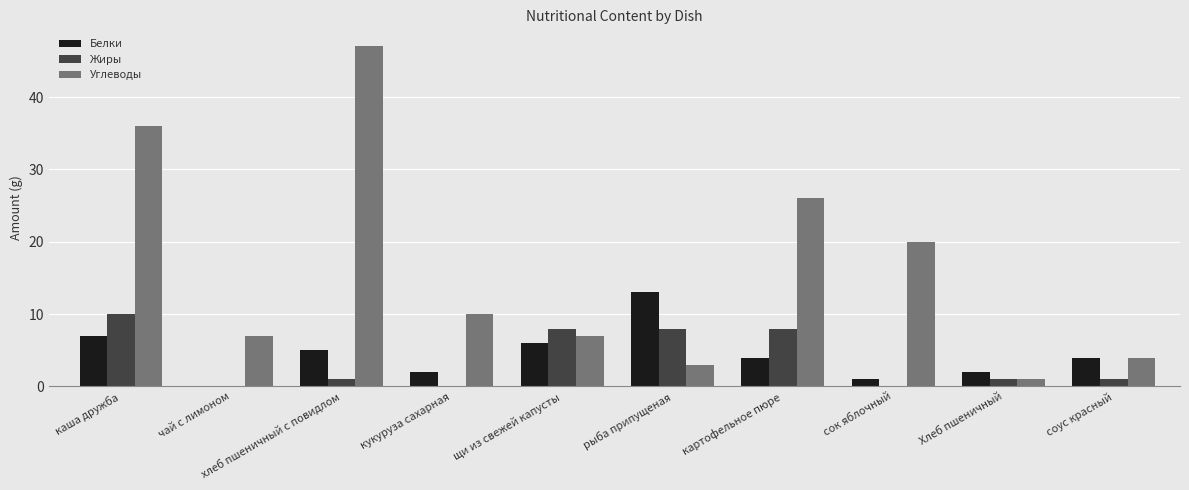

How many data points does each series have?

10